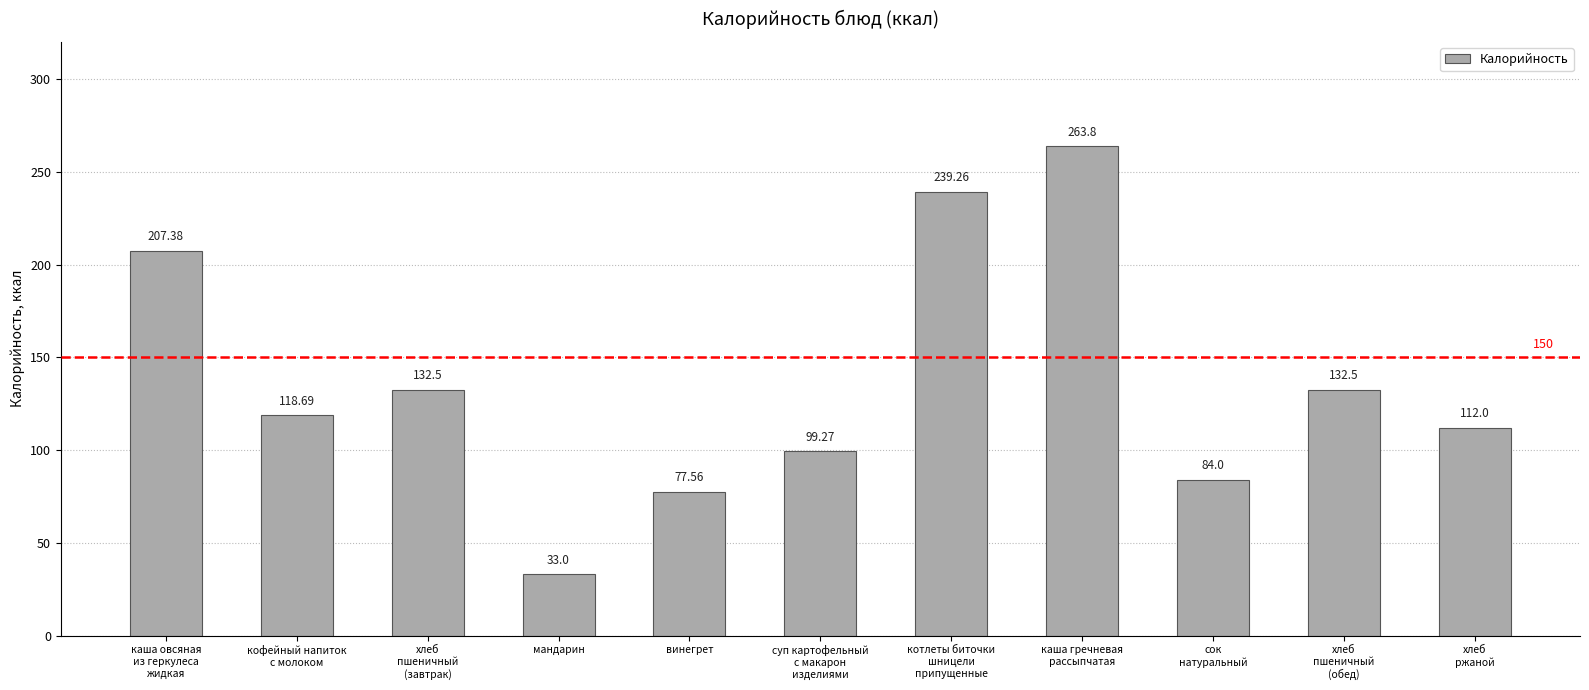

What is the average value?

136.4